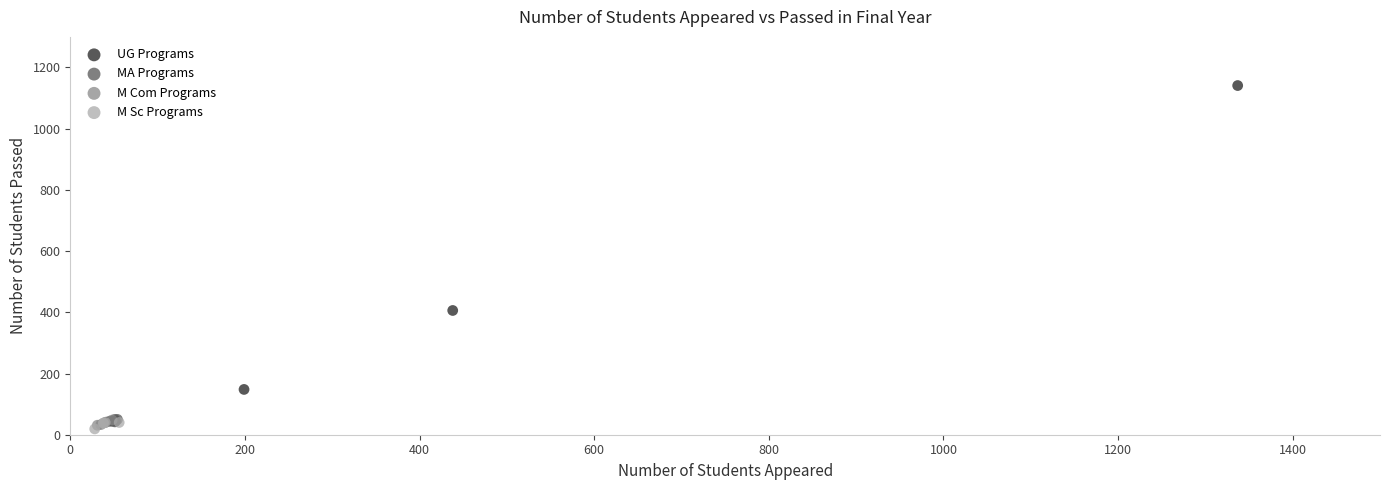

Which series reaches the maximum Y coordinate?

UG Programs